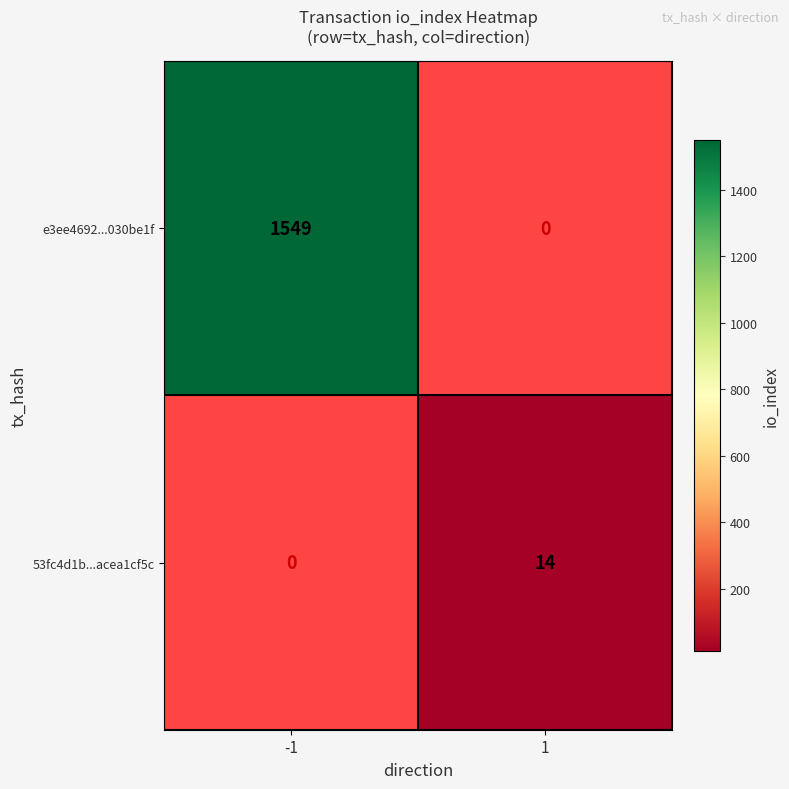

Which has a higher value, 1 or -1?

-1